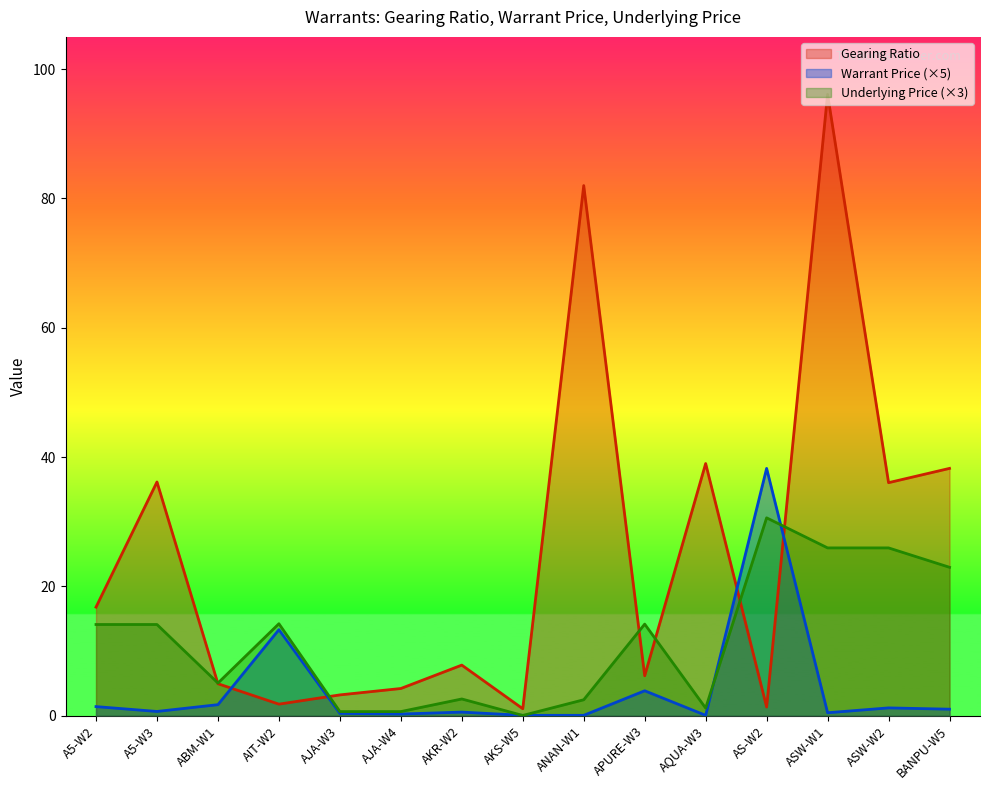

Which has a higher value, AJA-W3 or AKR-W2?

AKR-W2